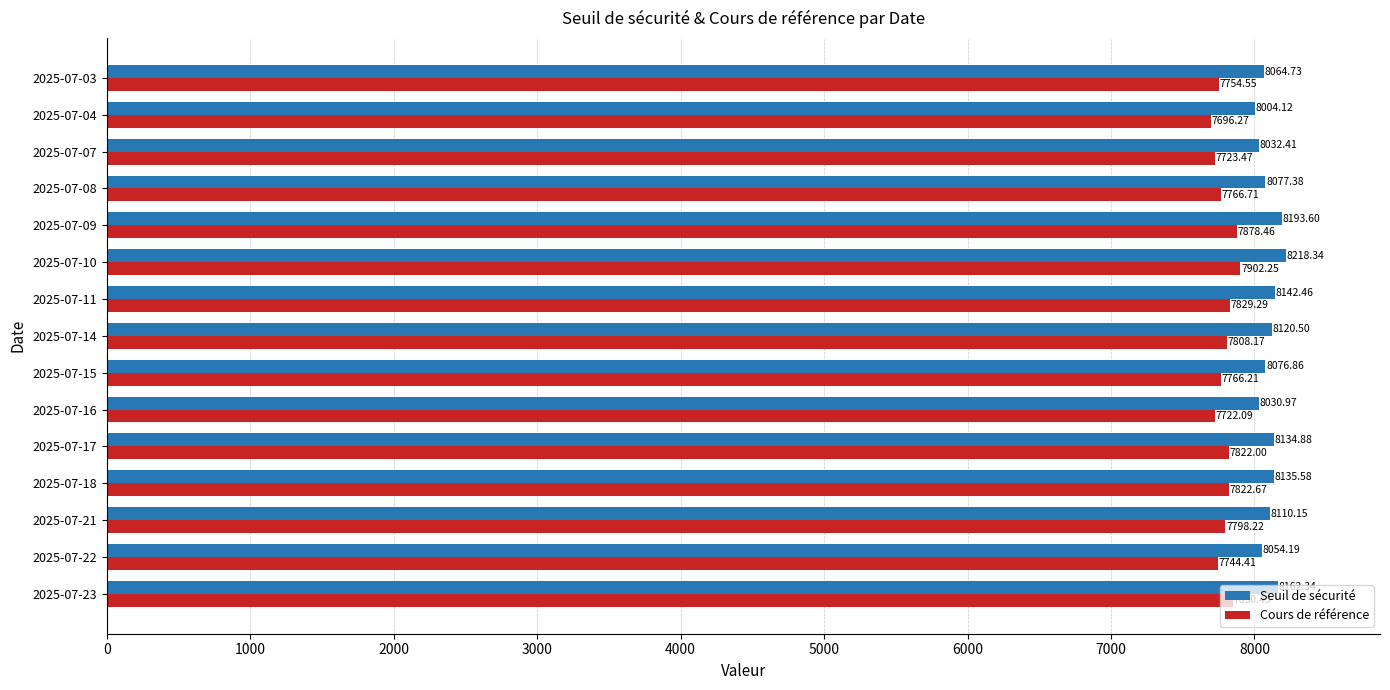

What is the total value across all series at 2025-07-14?

15928.7